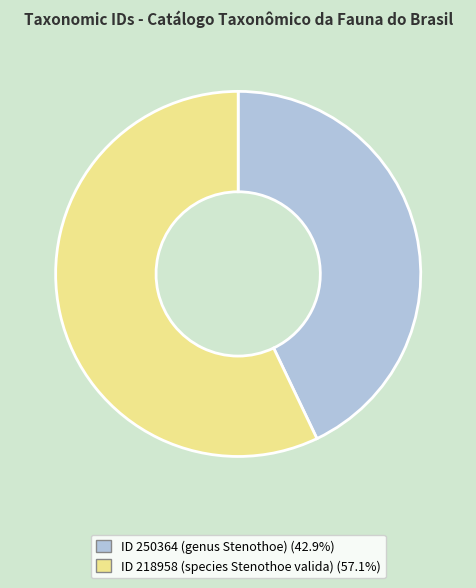

How many slices are in this pie chart?

2